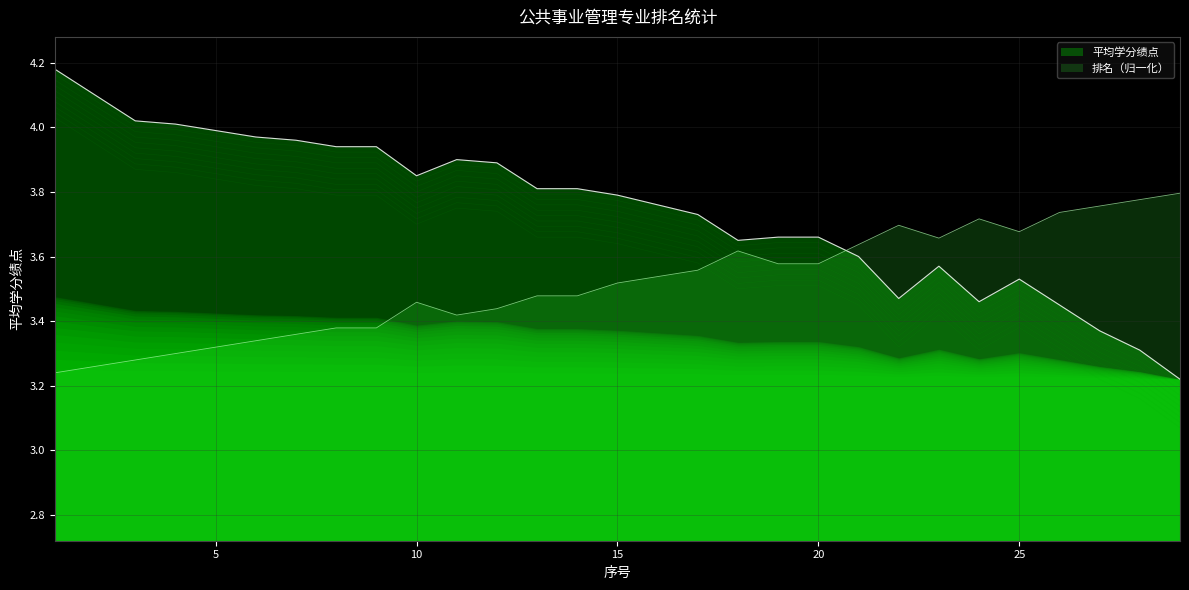

True or false: 排名 has more than 0 points higher than both neighbors.

True